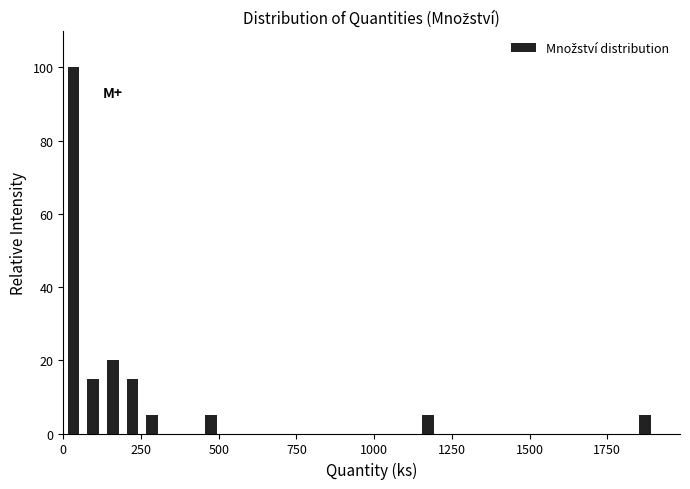

Around what value on the x-axis is the tallest bar? Give the approximate position of its centre, as read against the axis.

50